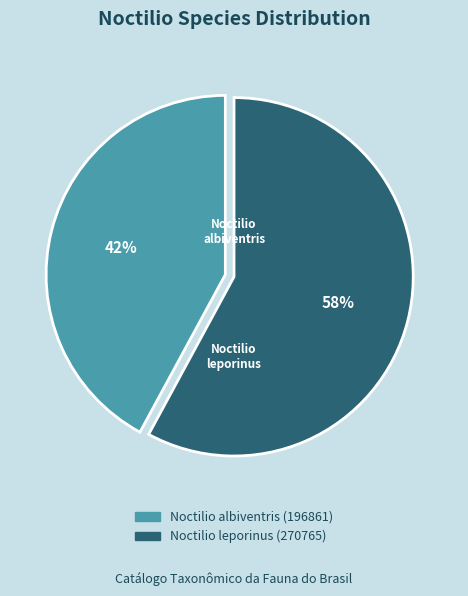

How many segments does this pie chart have?

2